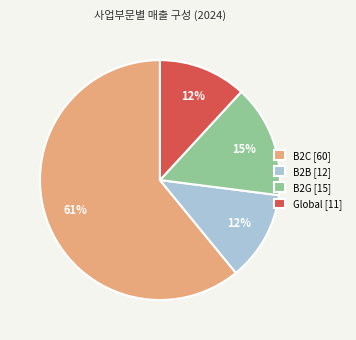

Which slice represents more than half of the pie?

B2C